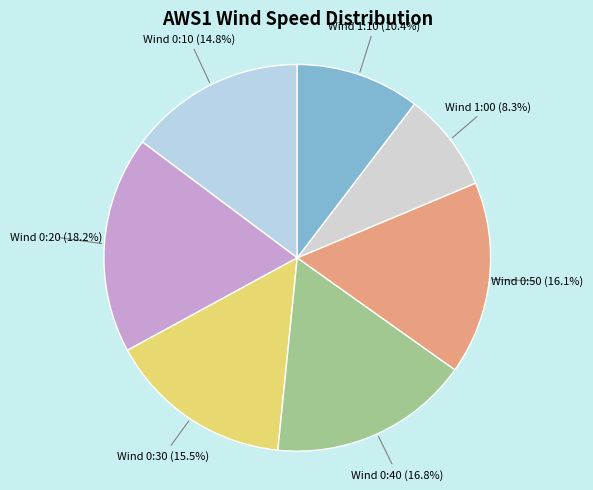

How much of the chart is everything except Wind 0:50?

83.9%